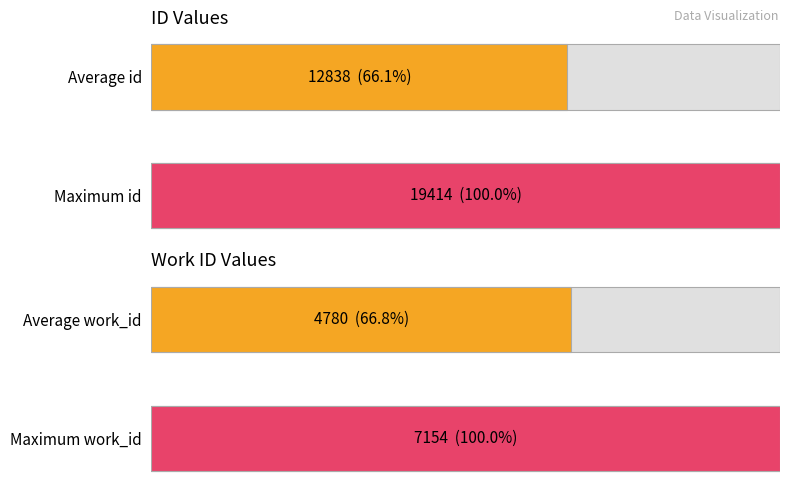

Which series has the largest range (max minus min)?

id